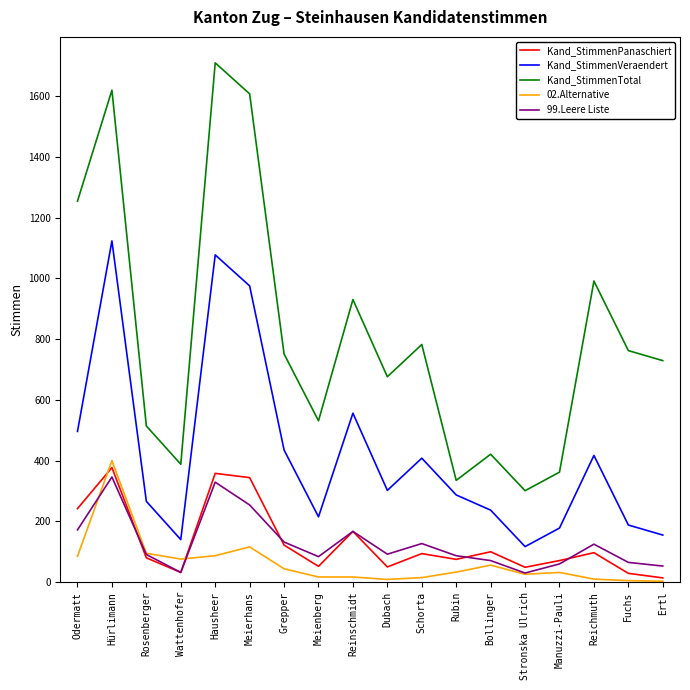

True or false: Kand_StimmenVeraendert and 02.Alternative intersect in this chart.

False